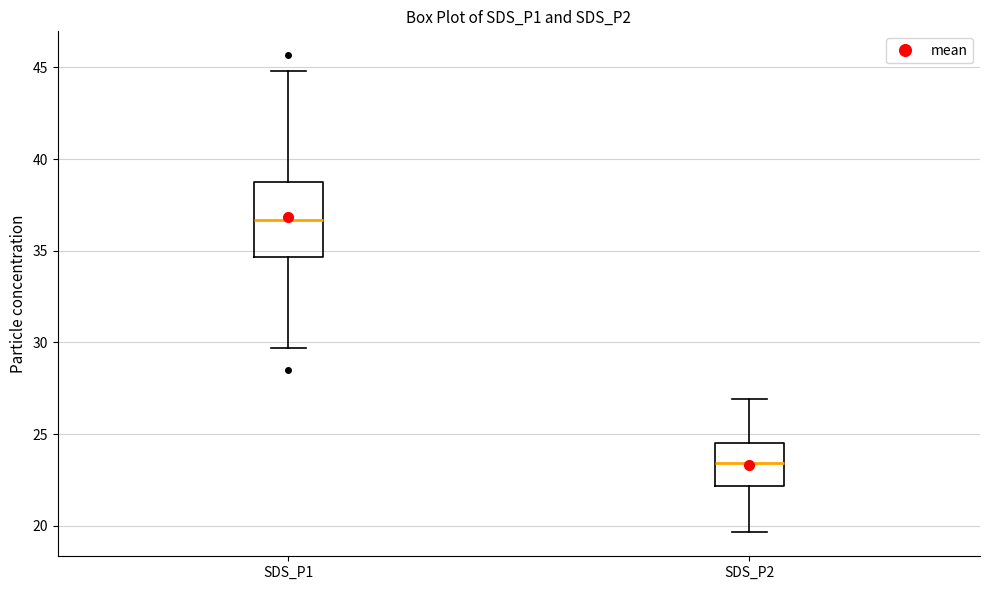

Comparing the boxes themselves (not the whiskers), which one is the tallest?

SDS_P1